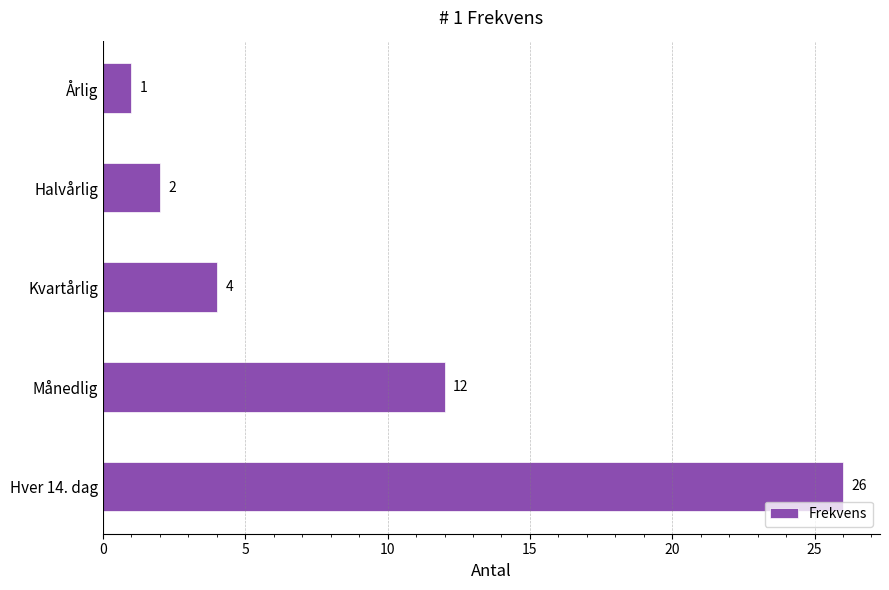

Where is the data nearest to the value 13?

Månedlig